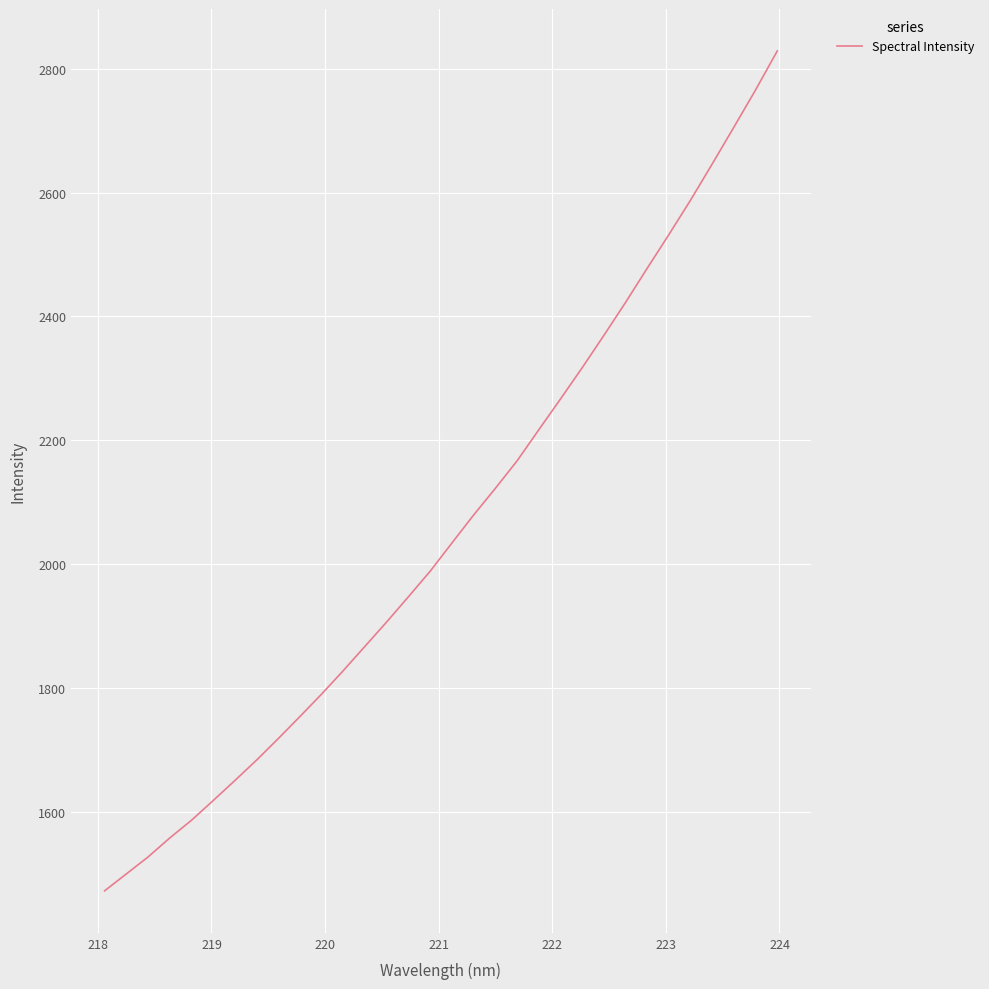

What is the difference between the maximum and minimum values?

1355.6